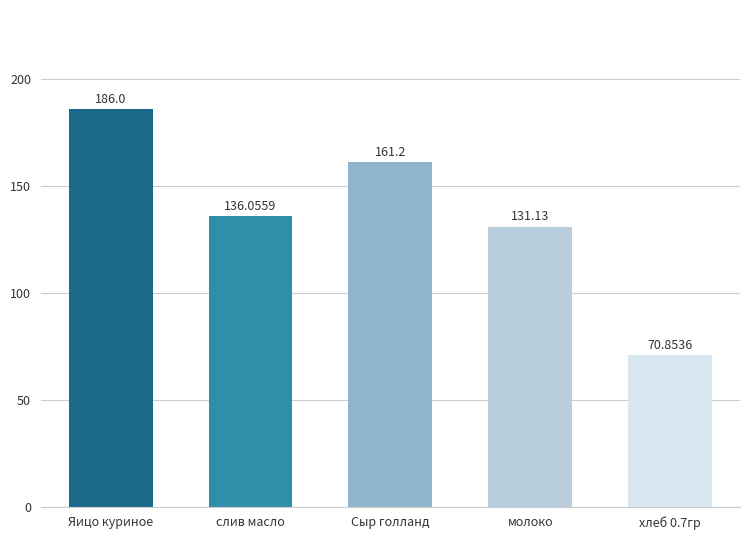

What is the average value?

137.0